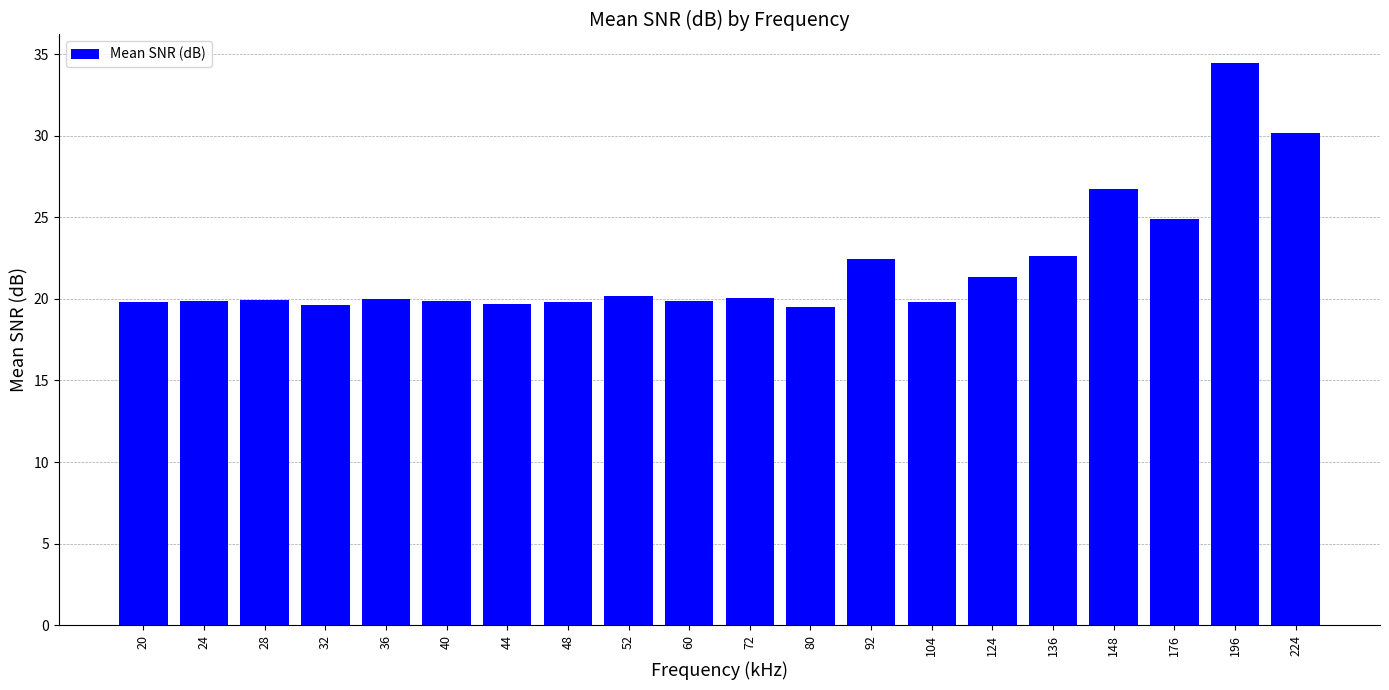

What is the greatest value displayed?

34.5